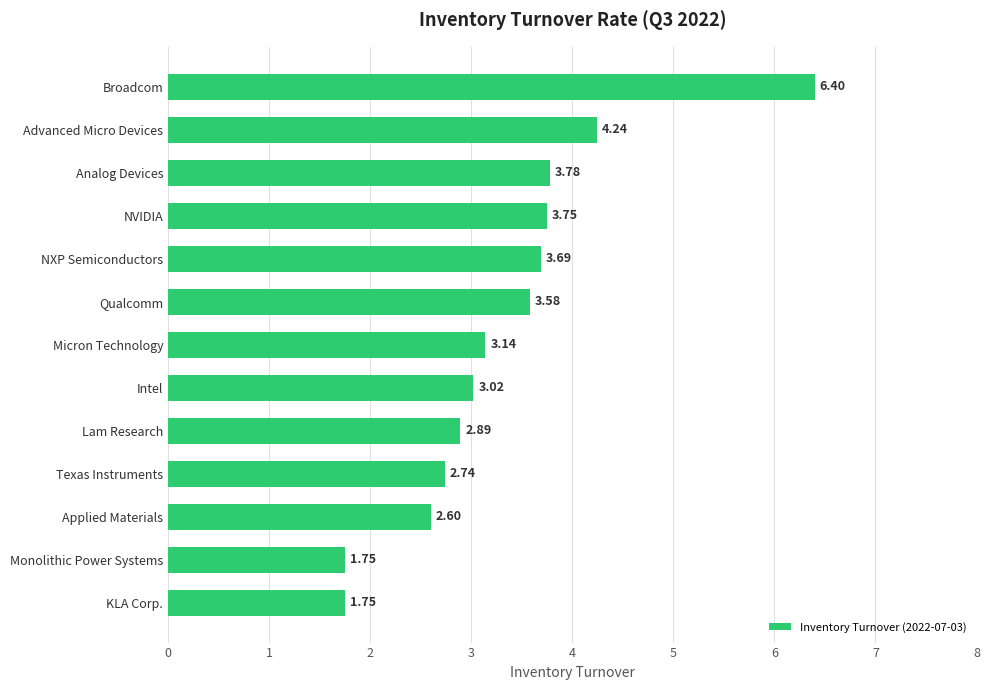

Where is the data nearest to the value 4?

Analog Devices